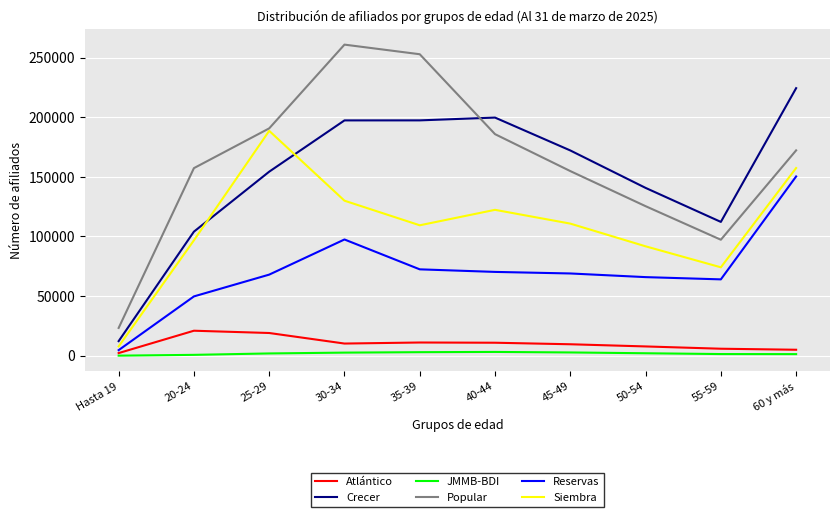

True or false: Siembra has a value of 37874 at 35-39.

False